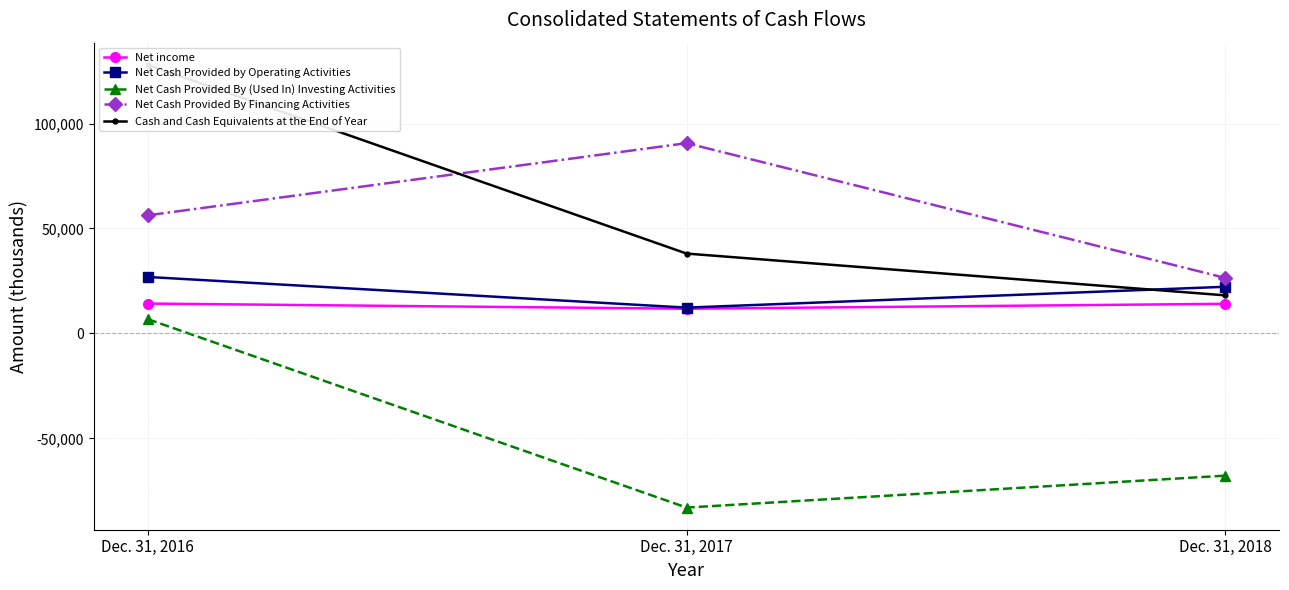

Is it true that Net Cash Provided by Operating Activities equals 5420 at Dec. 31, 2018?

False